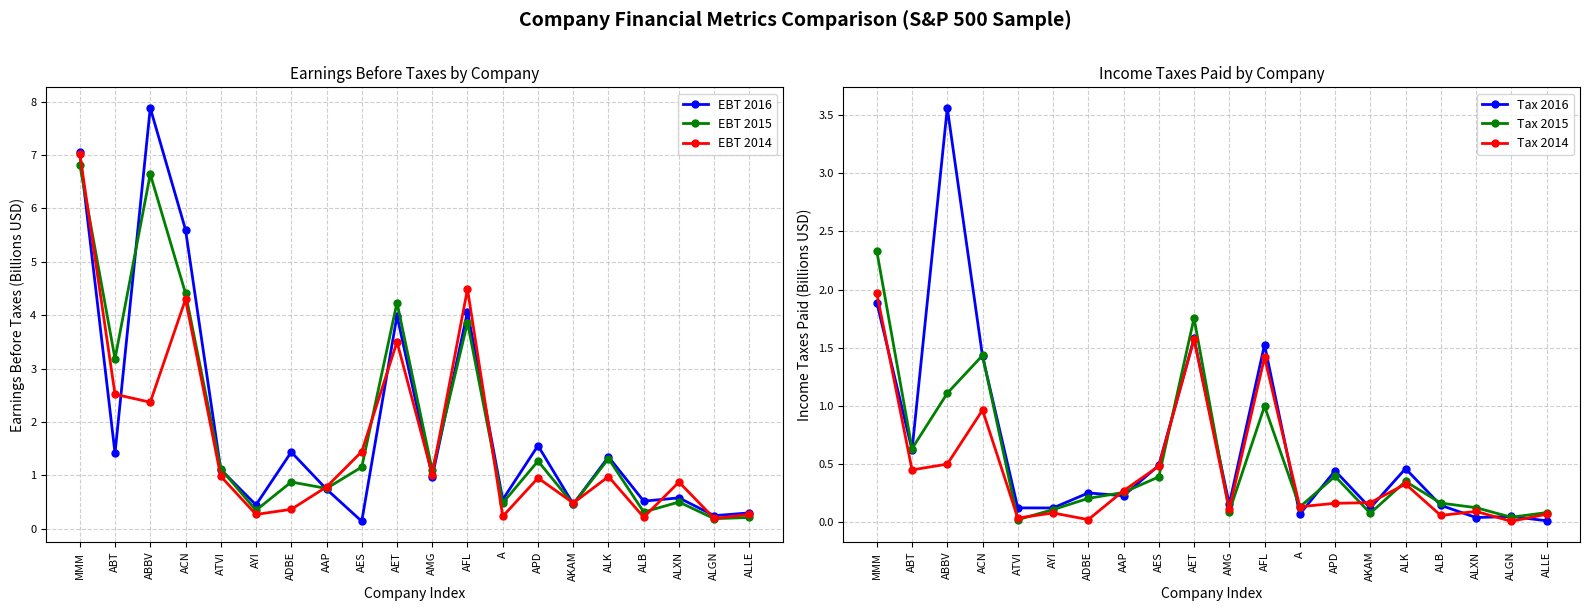

What is the sum of the EBT 2015 values at AKAM and APD?

1.7